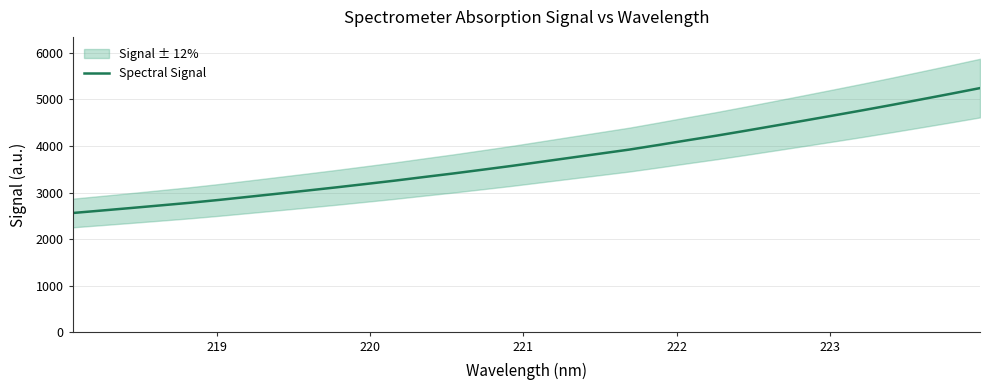

What is the highest value of the Spectral Signal series?

5242.3